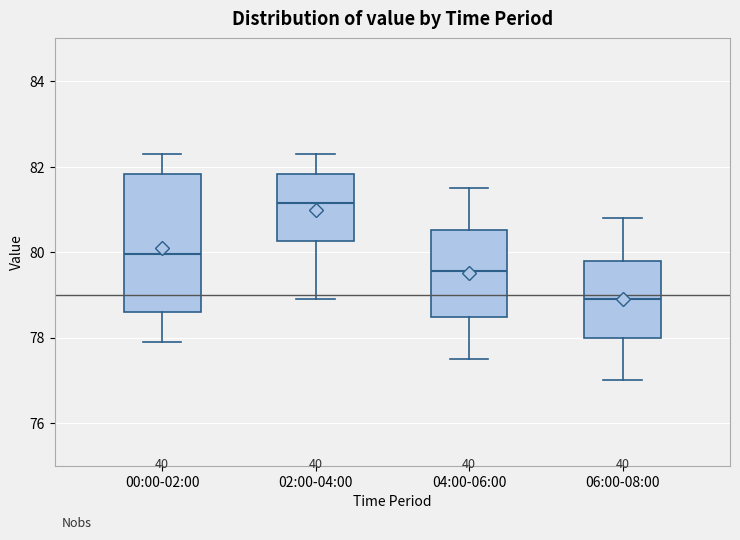

Which box's median line is the lowest?

06:00-08:00